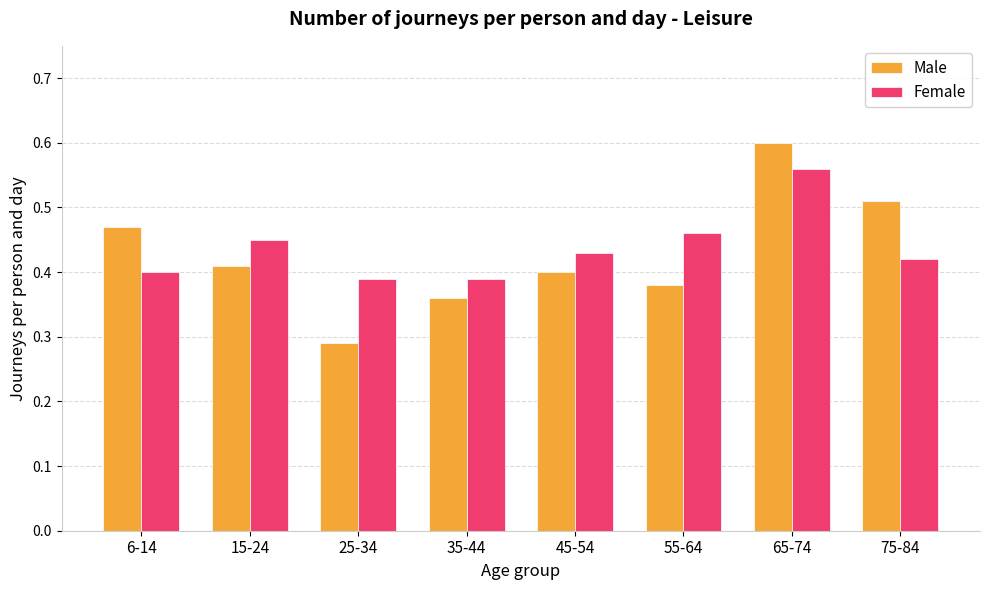

What is the label of the 3rd bar from the right?

55-64